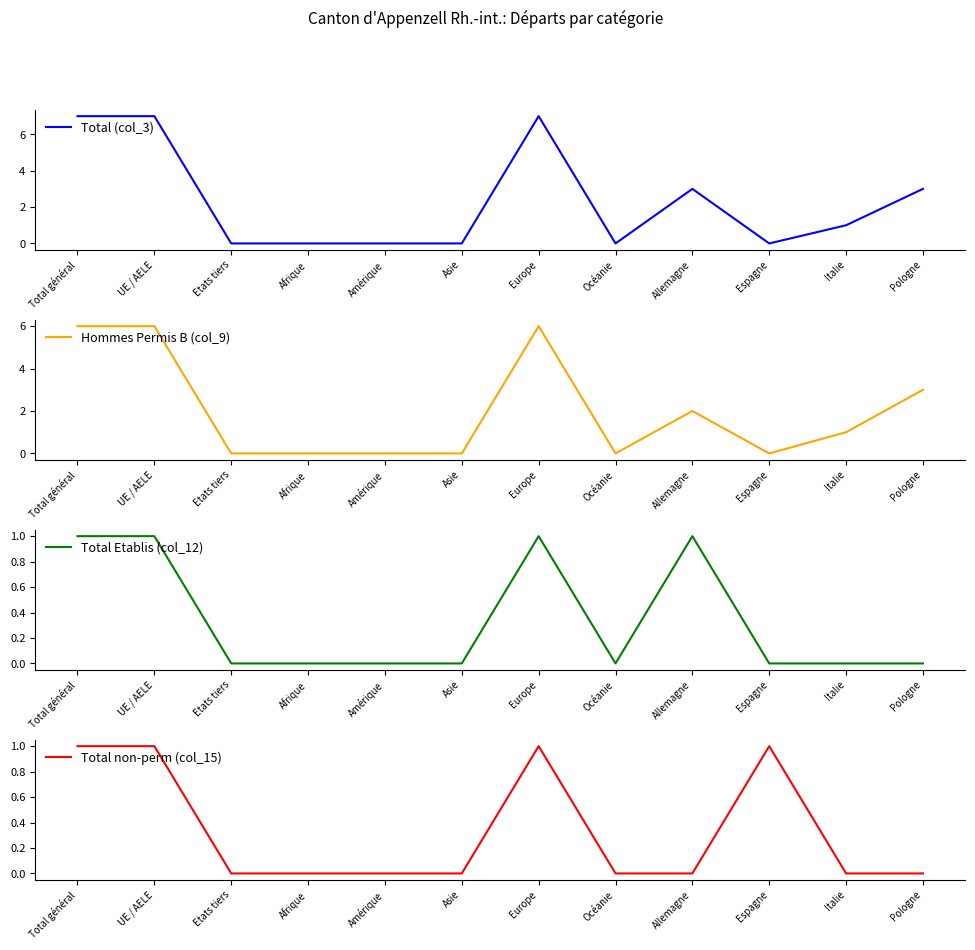

Reading right to left, list all the values displayed in this chart.

Total (col_3): Pologne=3	Italie=1	Espagne=0	Allemagne=3	Océanie=0	Europe=7	Asie=0	Amérique=0	Afrique=0	Etats tiers=0	UE / AELE=7	Total général=7
Hommes Permis B (col_9): Pologne=3	Italie=1	Espagne=0	Allemagne=2	Océanie=0	Europe=6	Asie=0	Amérique=0	Afrique=0	Etats tiers=0	UE / AELE=6	Total général=6
Total Etablis (col_12): Pologne=0	Italie=0	Espagne=0	Allemagne=1	Océanie=0	Europe=1	Asie=0	Amérique=0	Afrique=0	Etats tiers=0	UE / AELE=1	Total général=1
Total non-perm (col_15): Pologne=0	Italie=0	Espagne=1	Allemagne=0	Océanie=0	Europe=1	Asie=0	Amérique=0	Afrique=0	Etats tiers=0	UE / AELE=1	Total général=1